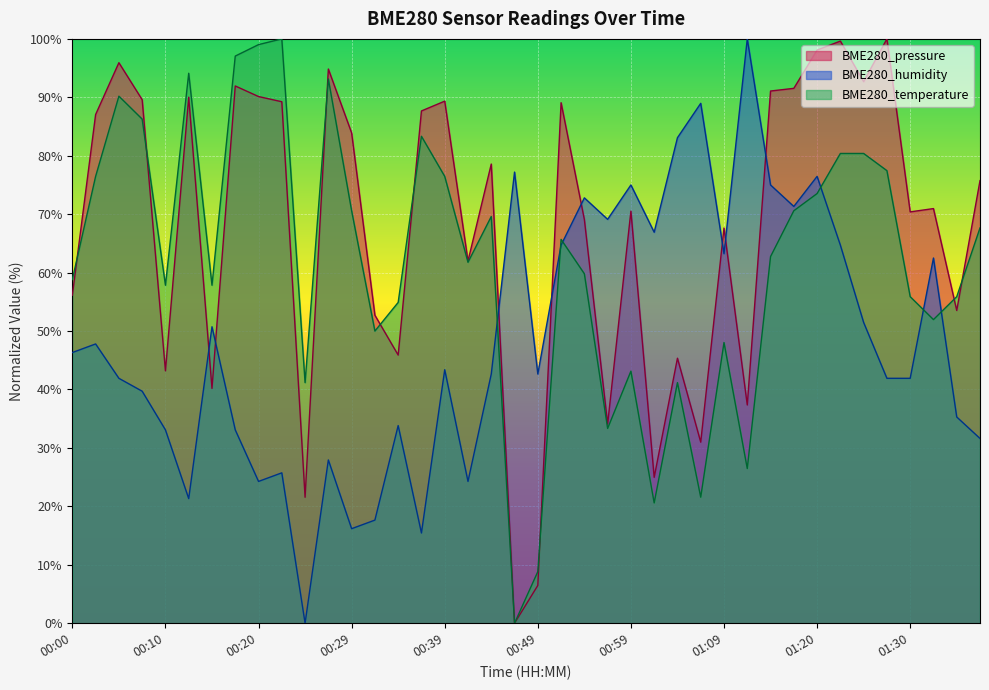

What is the spread (max minus min) of values at 00:17?

64.0